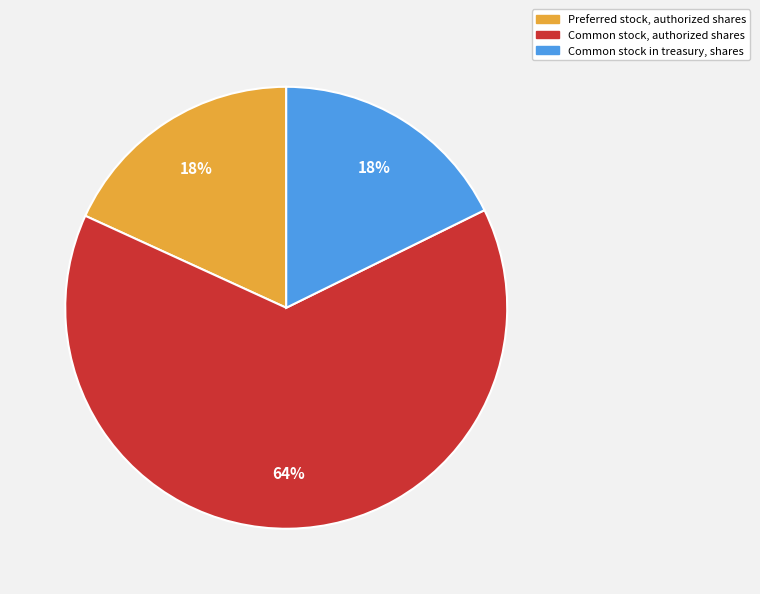

Which slice represents more than half of the pie?

Common stock, authorized shares